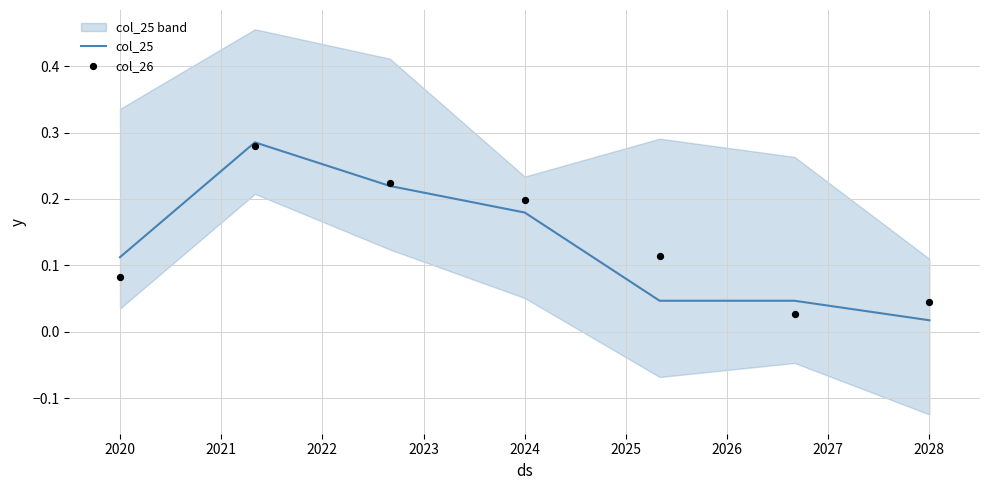

Where is col_25 nearest to the value 0?

2028